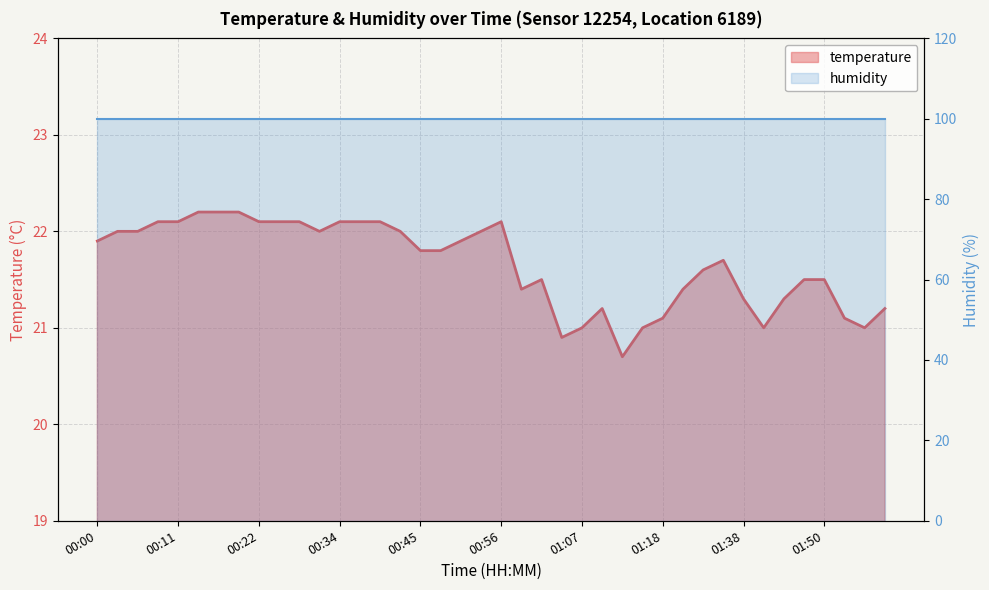

True or false: there are more than 2 points higher than both neighbors.

True